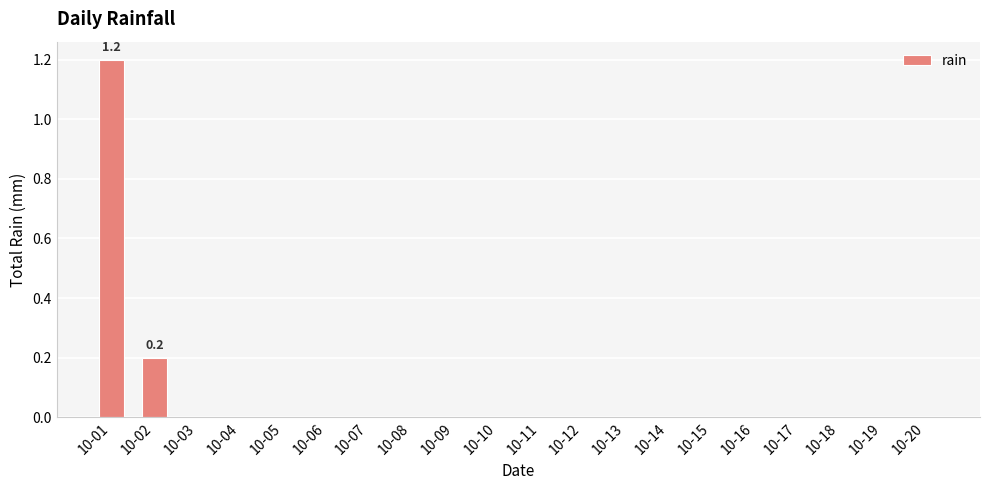

How many series are shown in this chart?

1